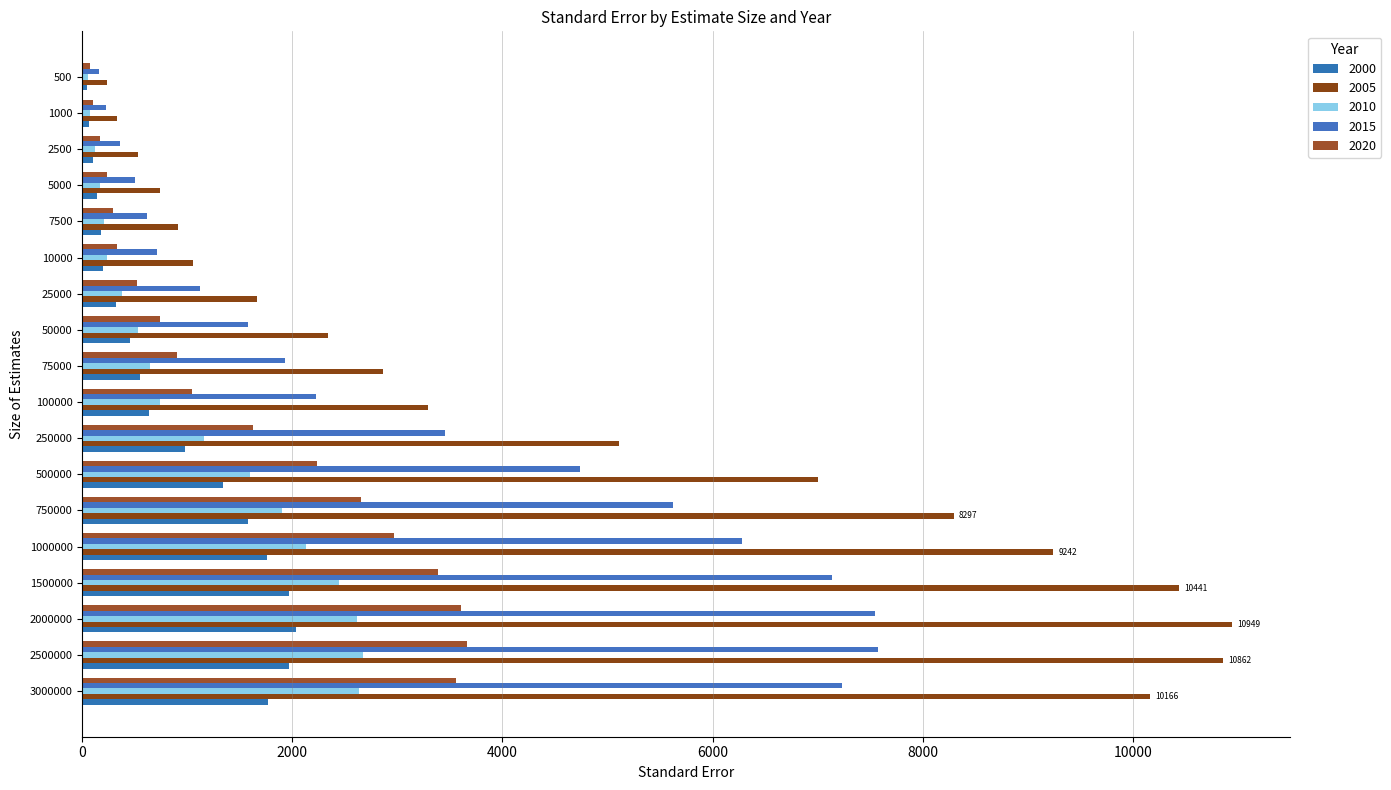

Which series changed the most between 750000 and 25000?

2005